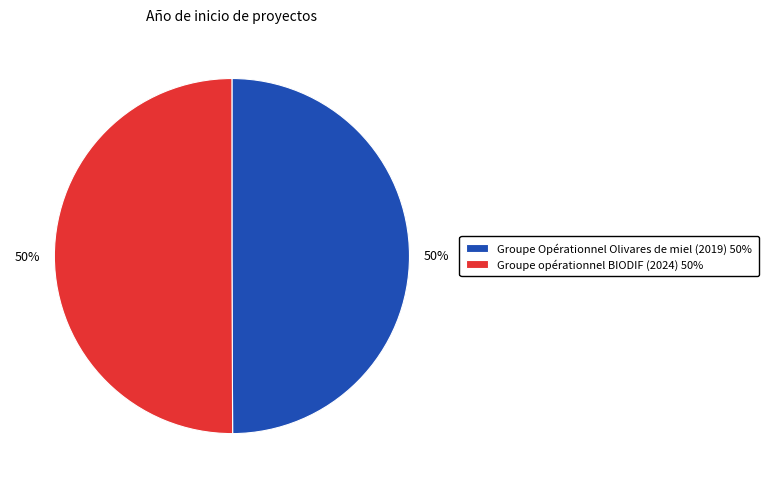

How many slices are in this pie chart?

2